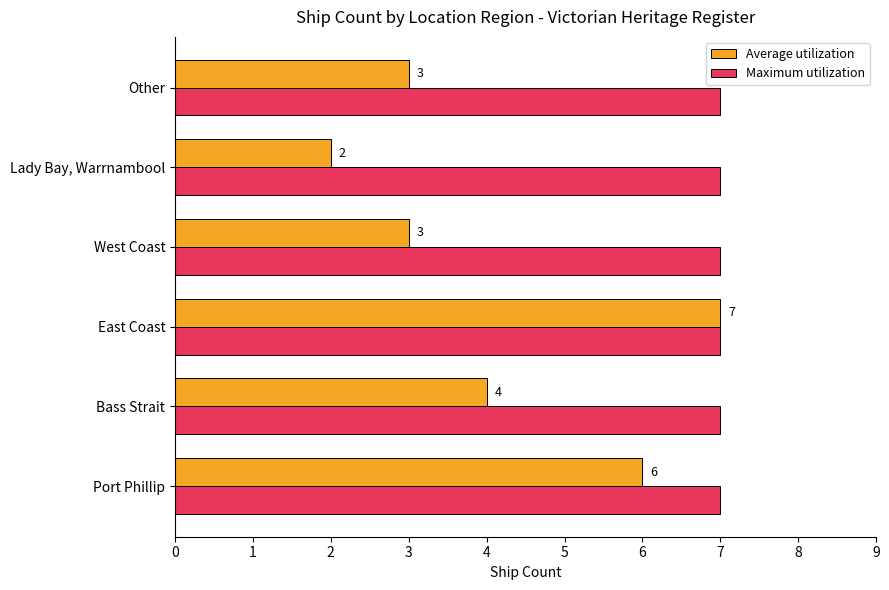

What is the greatest value displayed?

7